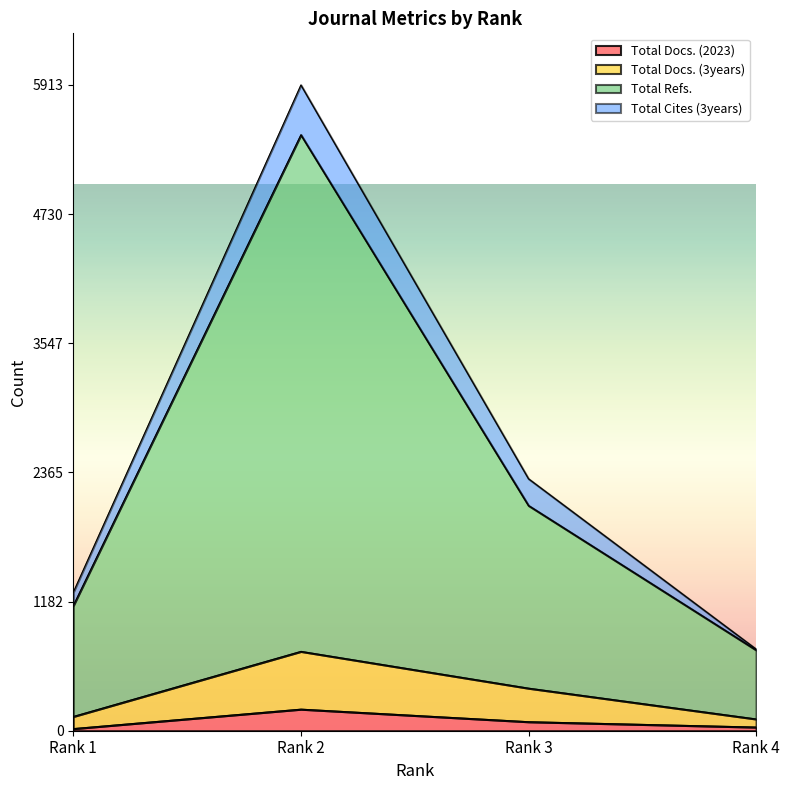

True or false: Total Docs. (3years) has more than 2 points higher than both neighbors.

False